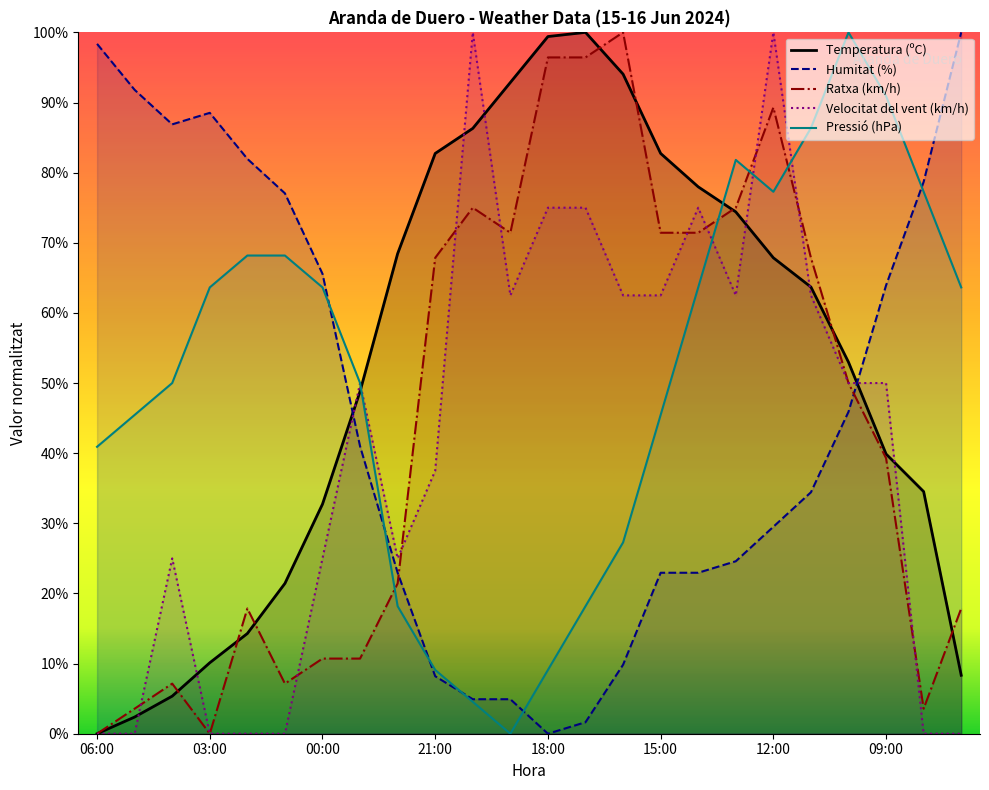

Reading right to left, extract all data points from this chart.

Temperatura (ºC): 8.3	34.5	39.9	53.0	63.7	67.9	74.4	78.0	82.7	94.0	100.0	99.4	92.9	86.3	82.7	68.5	48.8	32.7	21.4	14.3	10.1	5.4	2.4	0.0
Humitat (%): 100.0	78.7	63.9	45.9	34.4	29.5	24.6	23.0	23.0	9.8	1.6	0.0	4.9	4.9	8.2	23.0	41.0	65.6	77.0	82.0	88.5	86.9	91.8	98.4
Pressió (hPa): 63.6	77.3	90.9	100.0	86.4	77.3	81.8	63.6	45.5	27.3	18.2	9.1	0.0	4.5	9.1	18.2	50.0	63.6	68.2	68.2	63.6	50.0	45.5	40.9
Velocitat del vent (km/h): 0.0	0.0	50.0	50.0	62.5	100.0	62.5	75.0	62.5	62.5	75.0	75.0	62.5	100.0	37.5	25.0	50.0	25.0	0.0	0.0	0.0	25.0	0.0	0.0
Ratxa (km/h): 17.9	3.6	39.3	50.0	67.9	89.3	75.0	71.4	71.4	100.0	96.4	96.4	71.4	75.0	67.9	21.4	10.7	10.7	7.1	17.9	0.0	7.1	3.6	0.0